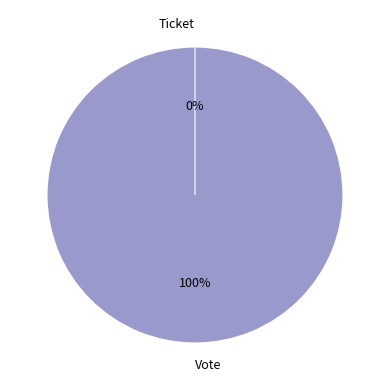

Is it true that Ticket is 1% of the pie?

False